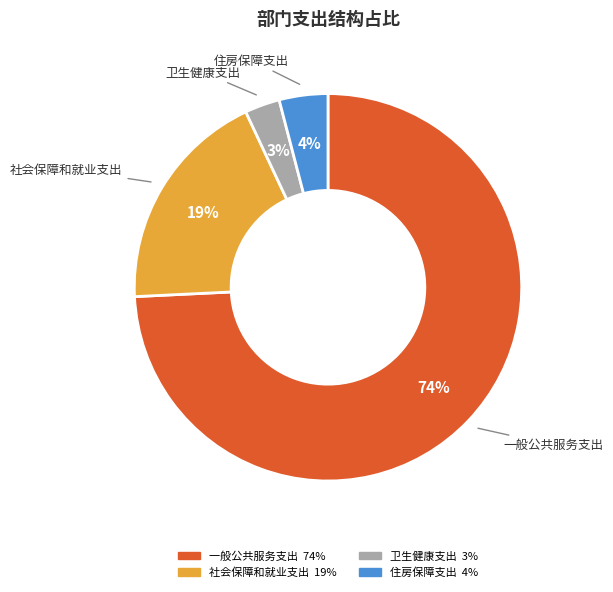

Which category has the smallest portion of the pie?

卫生健康支出